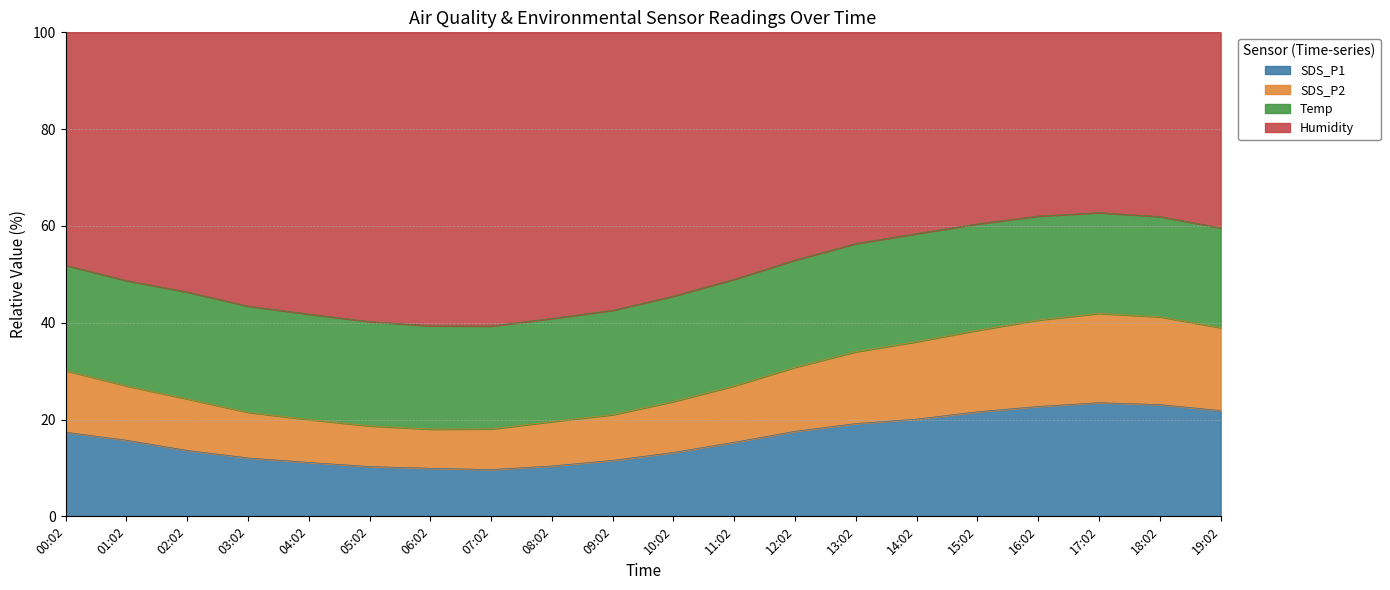

What is the total value across all series at 01:02?

100.0